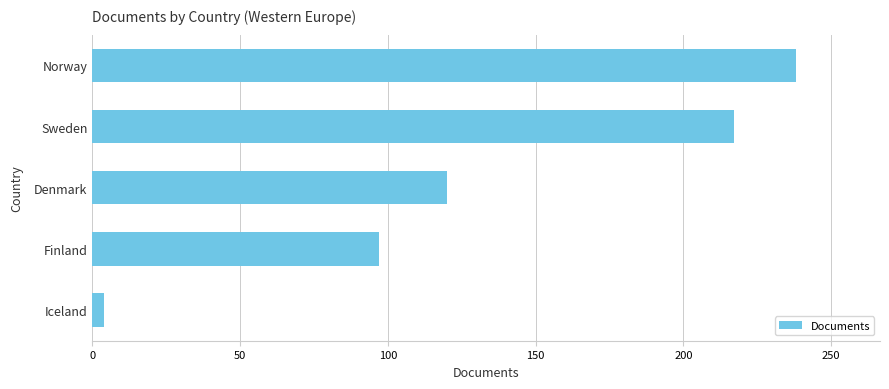

Is it true that the value at Sweden is 333?

False